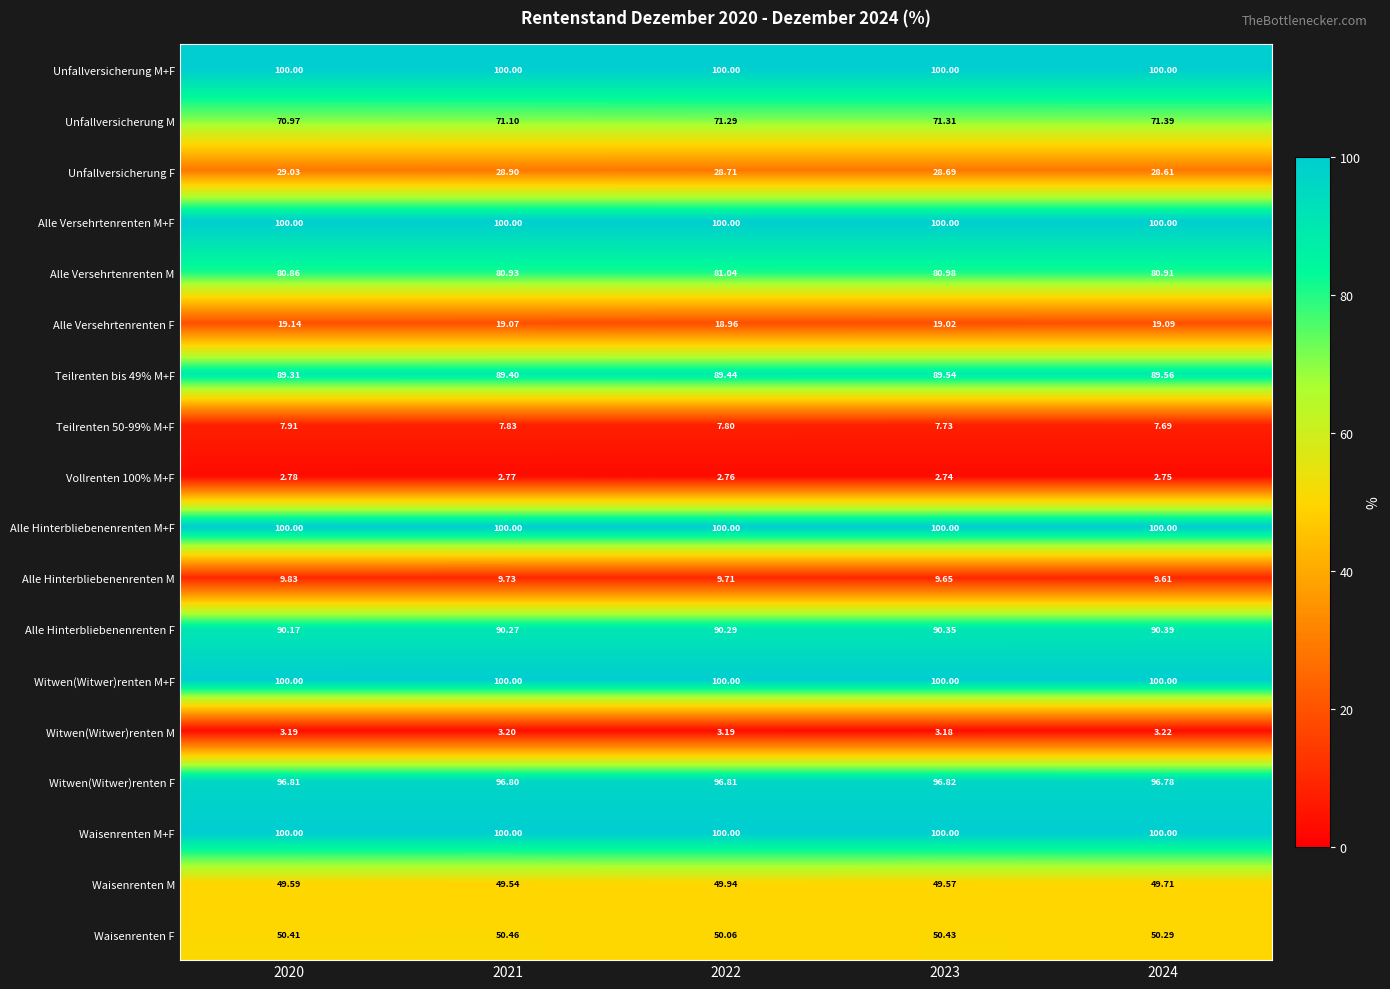

Is the value of Alle Versehrtenrenten M+F at 2024 greater than the value of Alle Hinterbliebenenrenten F at 2024?

Yes